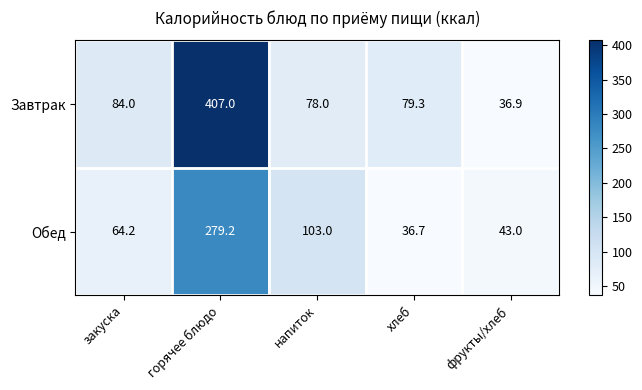

At напиток, list the series in order from largest to smallest.

Обед, Завтрак